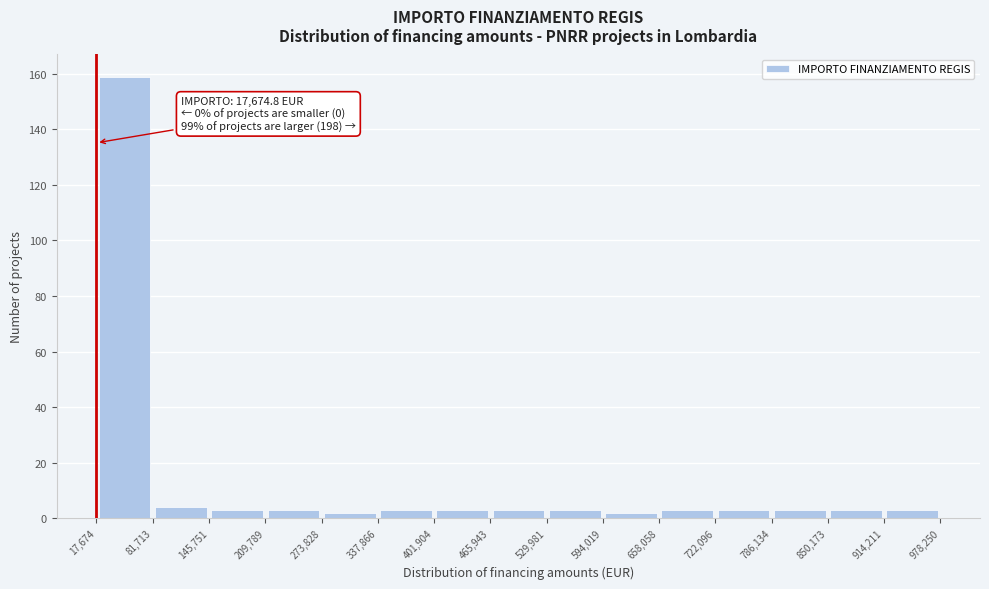

Over which range of the x-axis is the bar tallest?

17,674 to 81,713